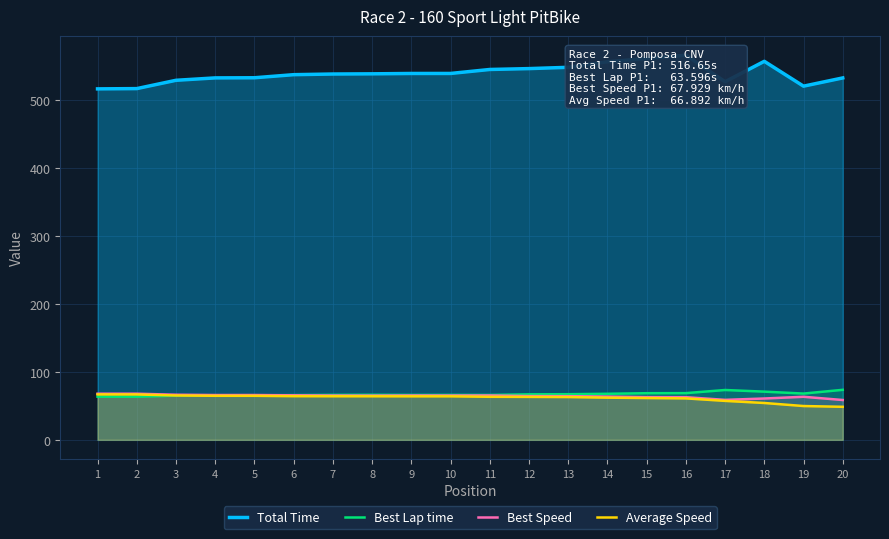

True or false: Average Speed has more than 1 interior local peaks.

False